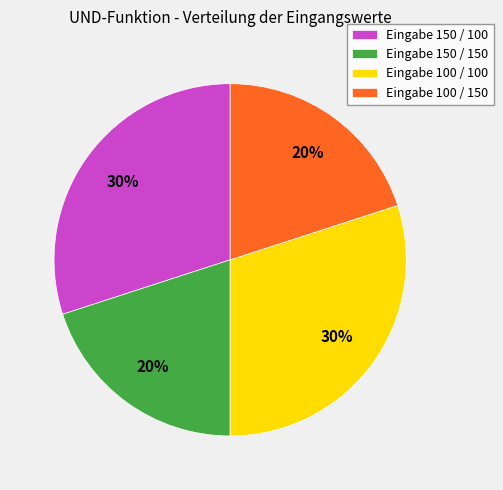

Which has a higher value, Eingabe 100 / 150 or Eingabe 150 / 100?

Eingabe 150 / 100